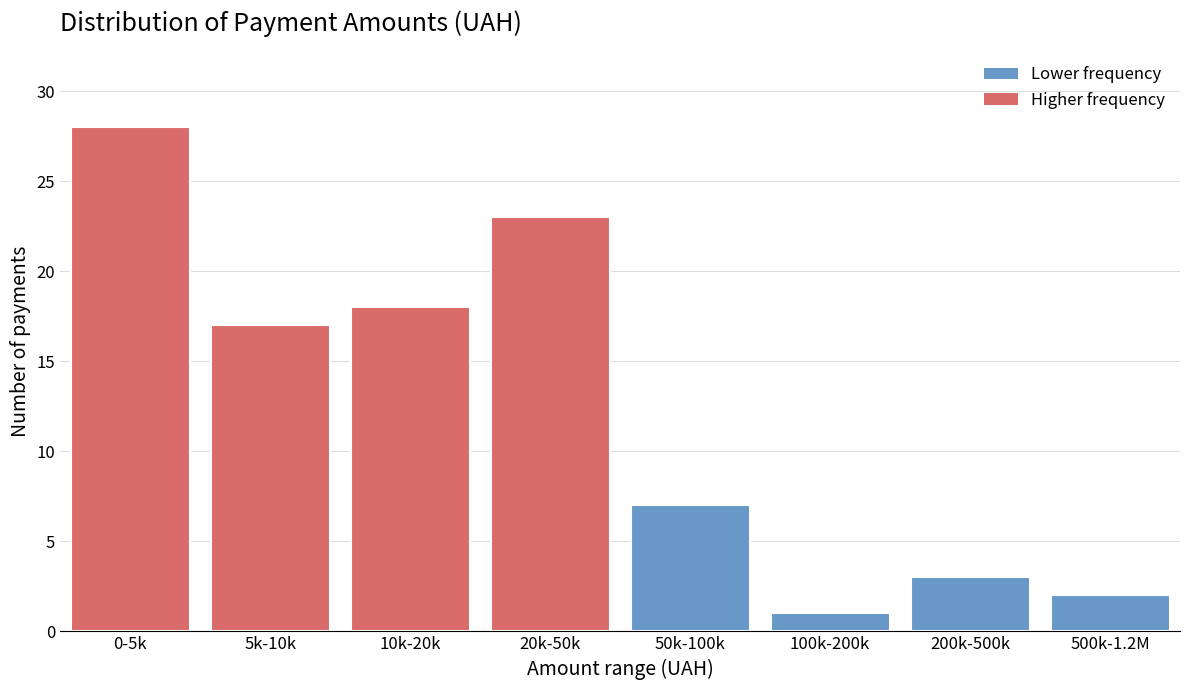

Reading left to right, extract all data points from this chart.

0-5k=28	5k-10k=17	10k-20k=18	20k-50k=23	50k-100k=7	100k-200k=1	200k-500k=3	500k-1.2M=2